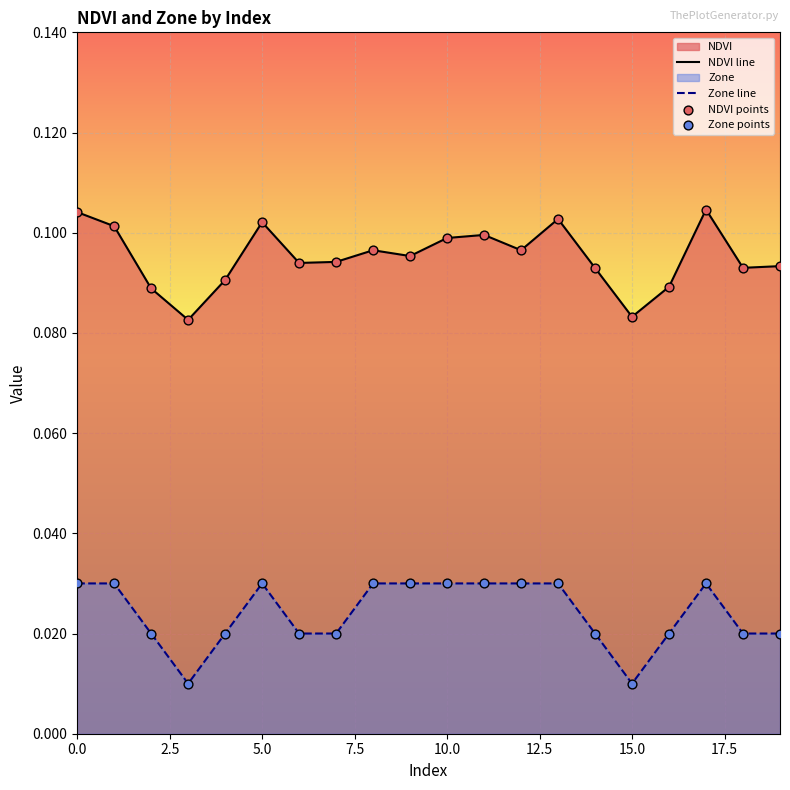

Which series has the largest total across all categories?

NDVI line